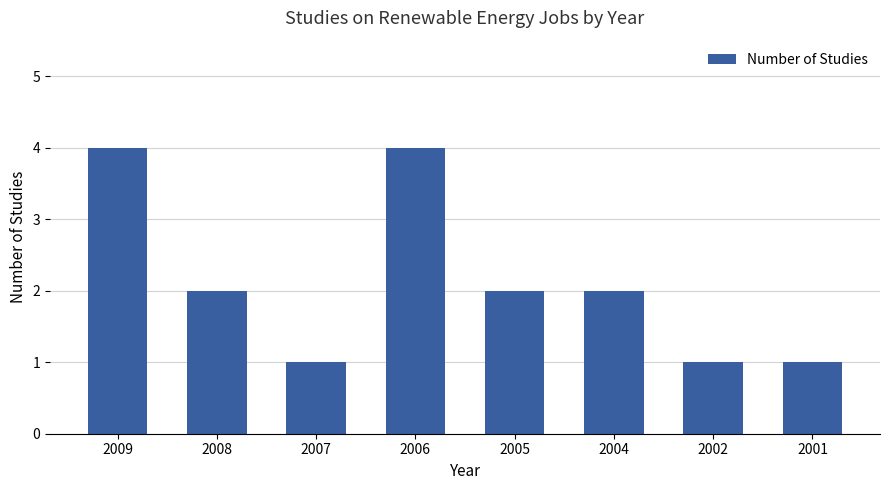

What is the value of the 8th bar from the left?

1